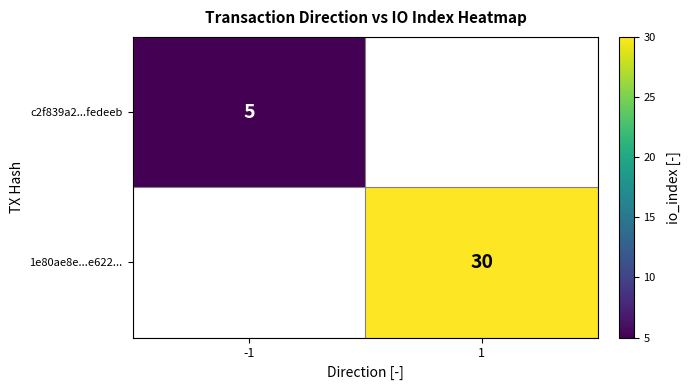

What is the smallest value displayed?

5.0